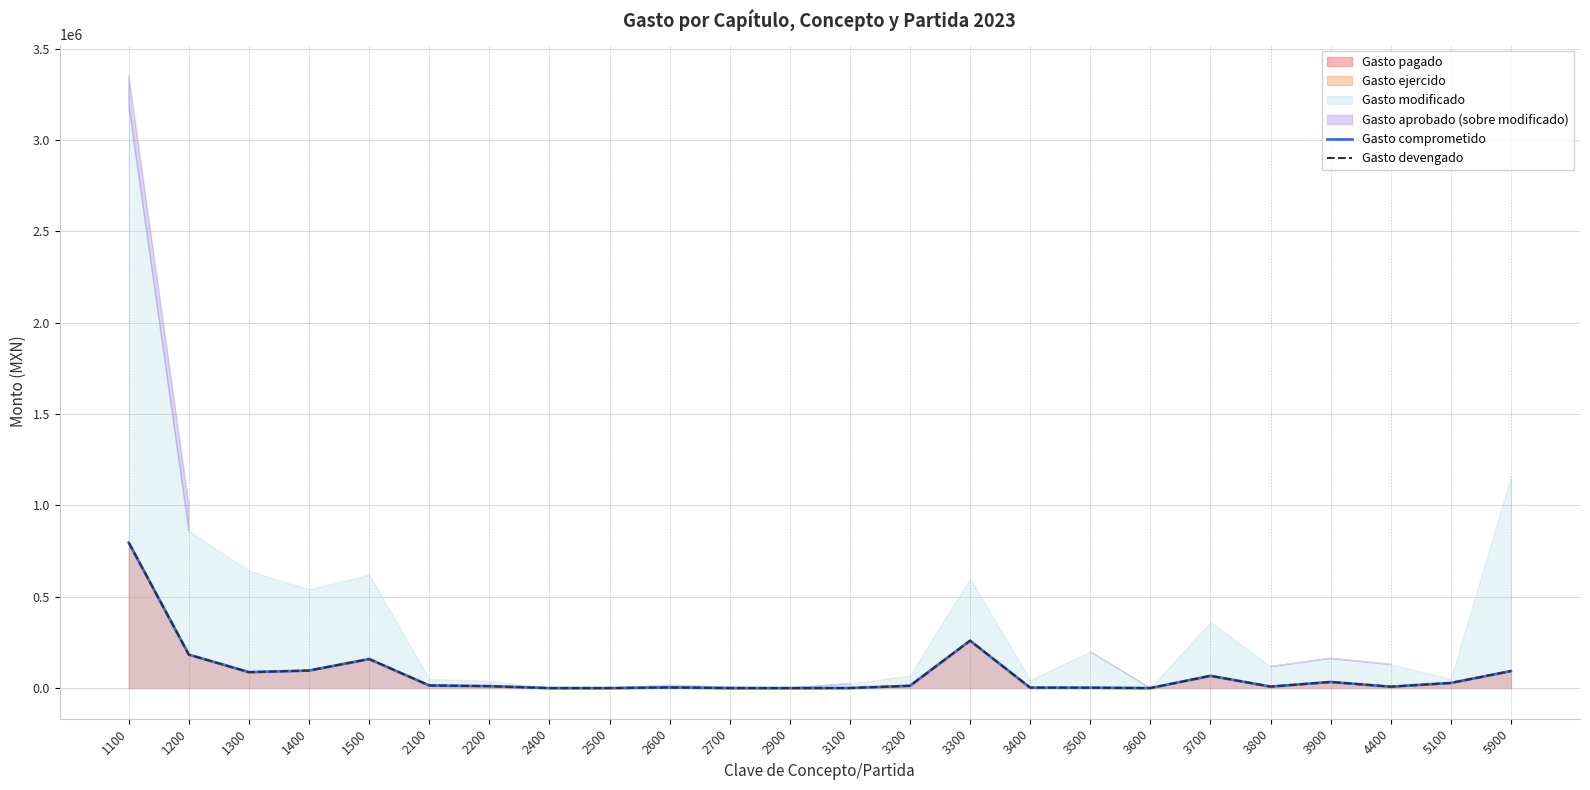

True or false: Gasto devengado and Gasto comprometido intersect in this chart.

False